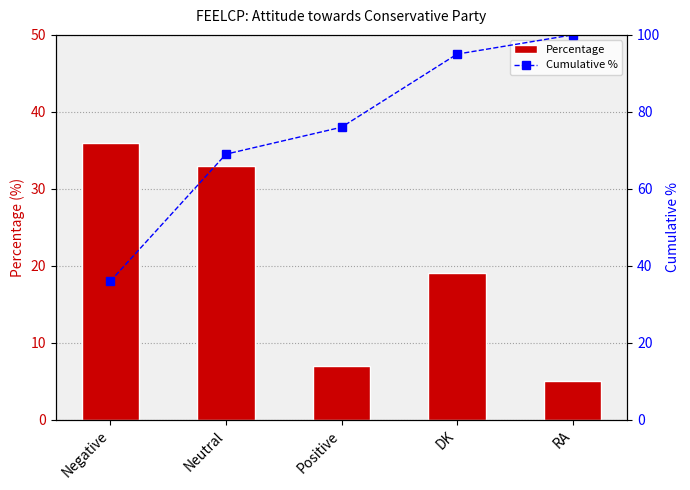

What is the greatest value displayed?

100